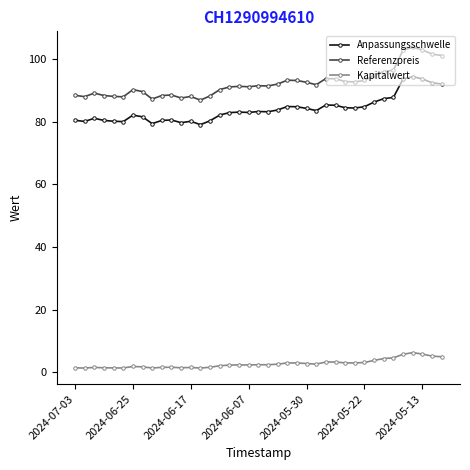

At how many categories does at least one series exceed 76?

39